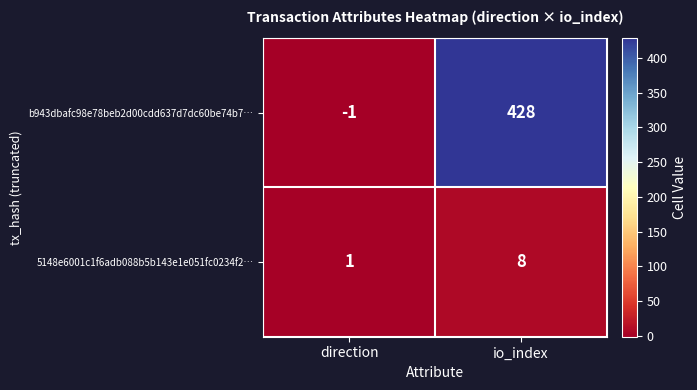

What is the difference between the 5148e6001c1f6adb088b5b143e1e051fc0234f2… values at io_index and direction?

7